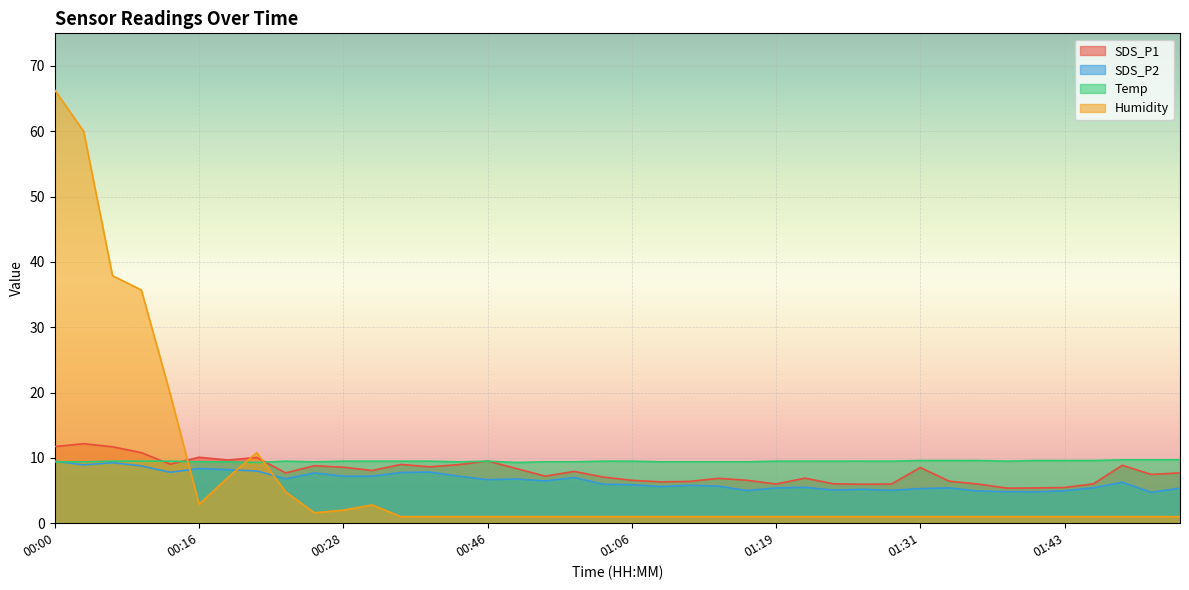

What is the lowest value of the SDS_P1 series?

5.4